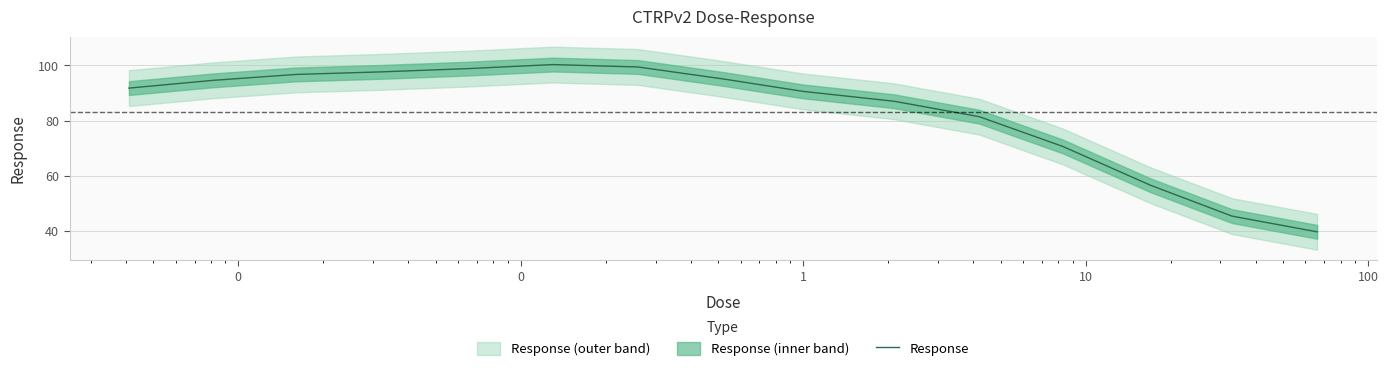

What is the lowest value of the Response series?

39.6